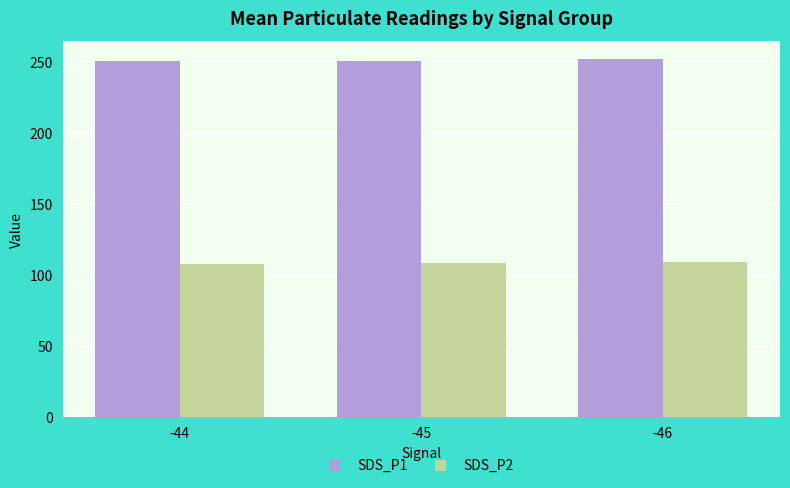

What is the smallest value displayed?

107.5